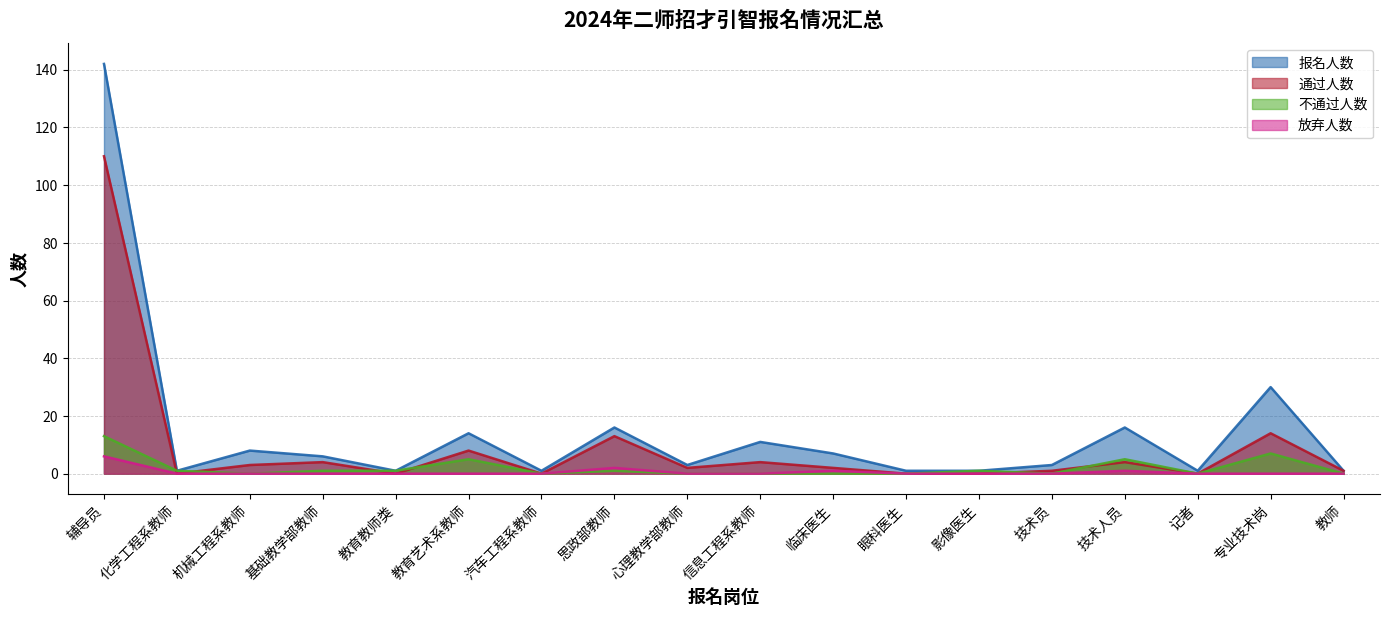

At how many categories does at least one series exceed 56?

1